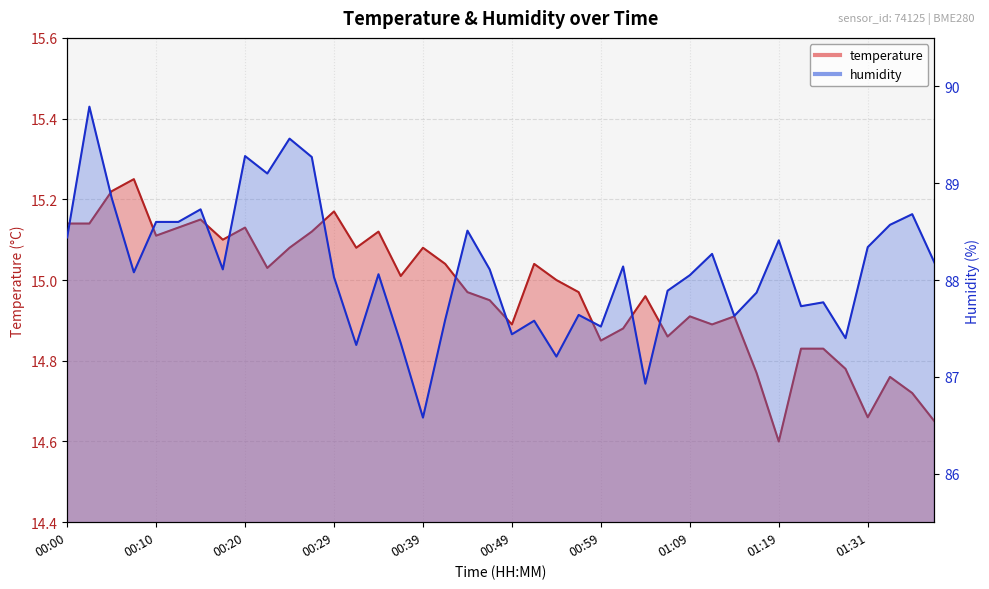

What is the maximum value for temperature?

15.2